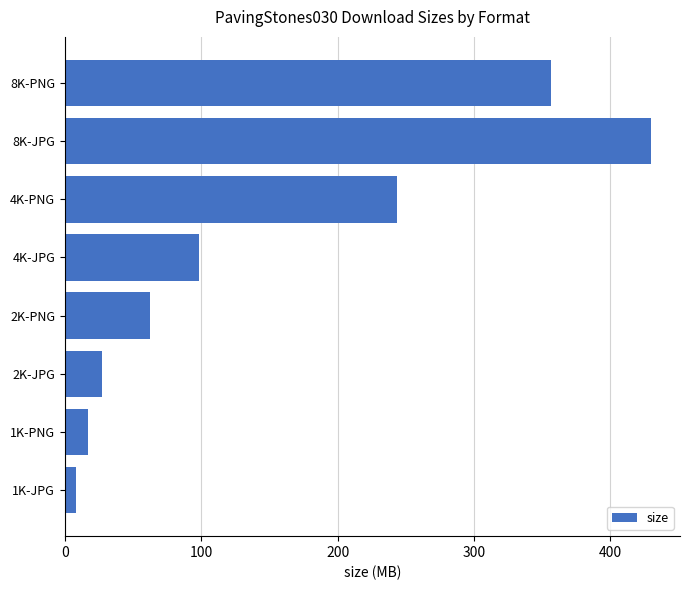

Where is the data nearest to the value 218?

4K-PNG